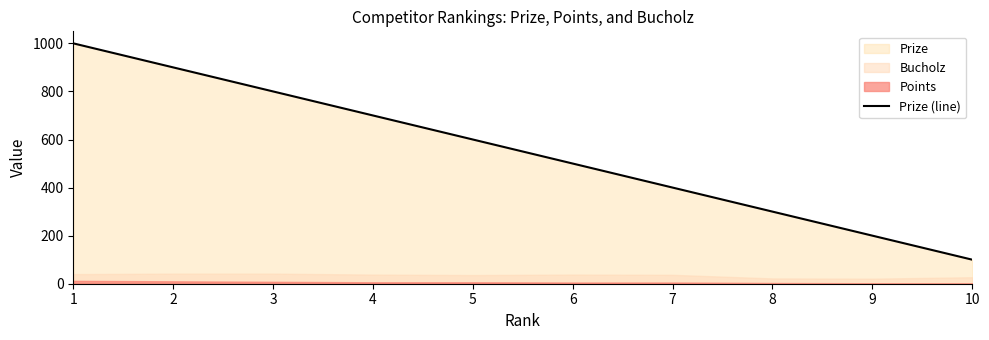

True or false: the data has more than 0 interior local peaks.

False